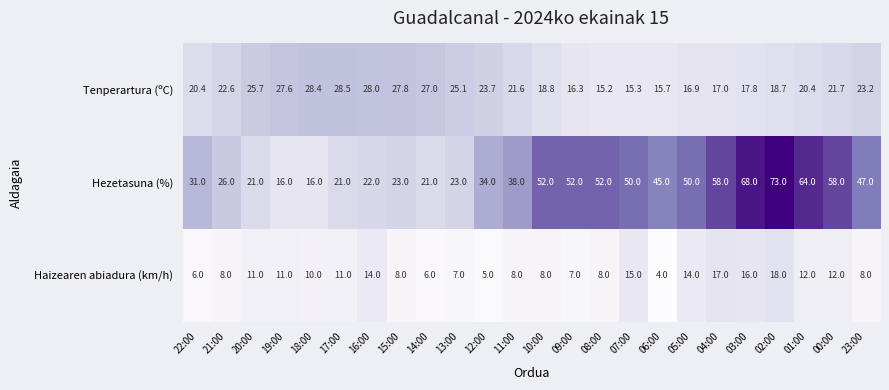

The value of Hezetasuna (%) at 06:00 is 45.0. True or false?

True